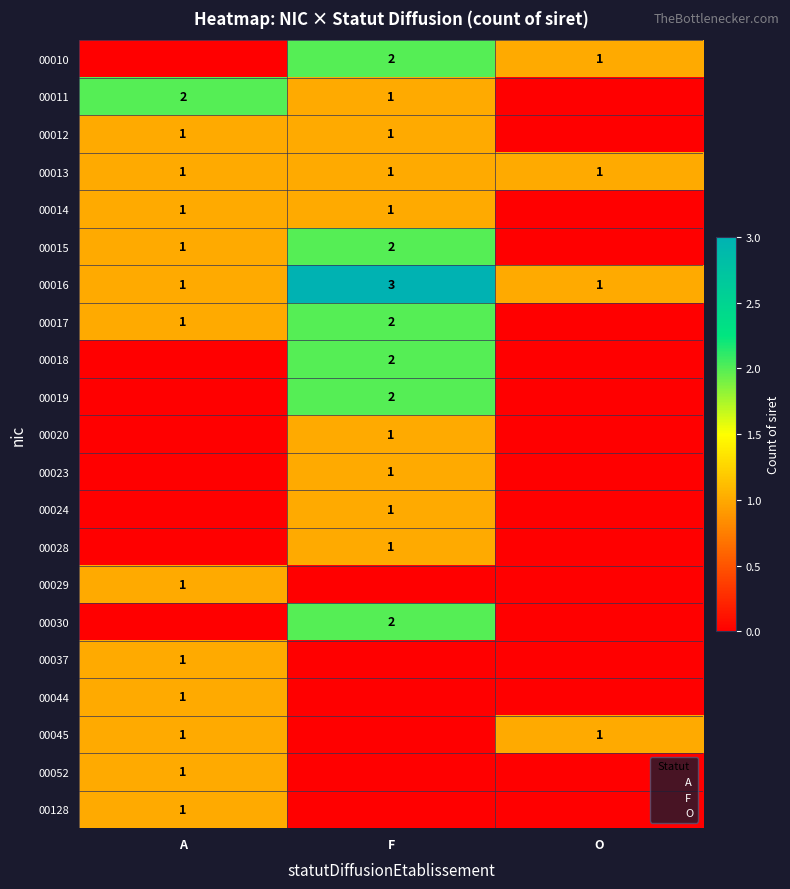

What is the sum of the 00017 values at A and F?

3